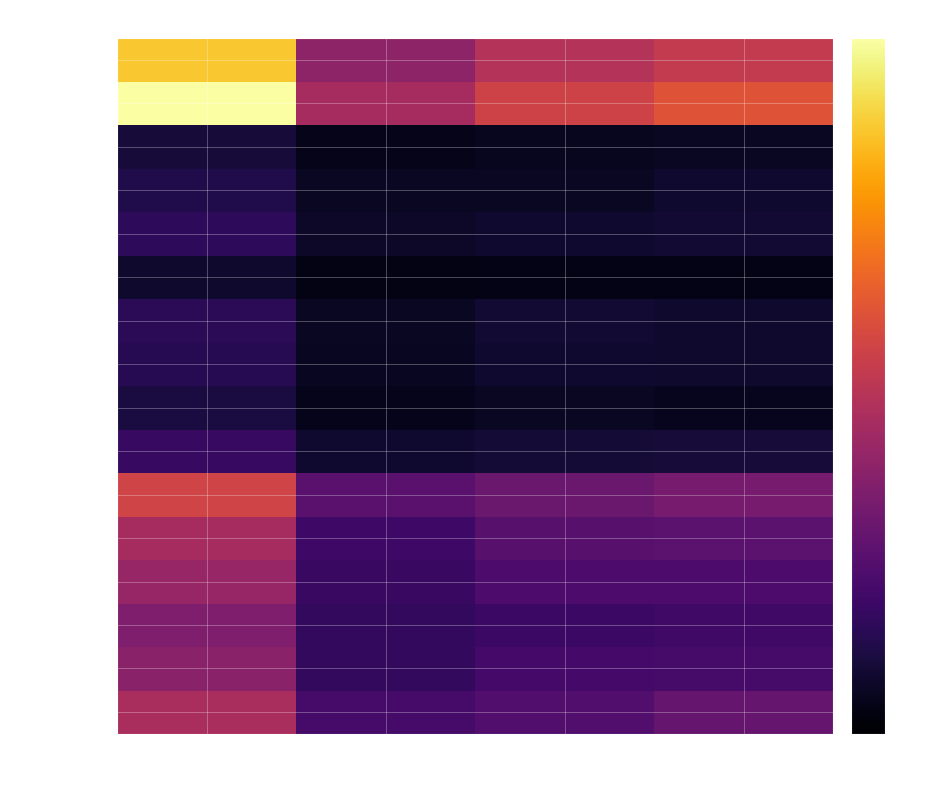

How many series are shown in this chart?

16